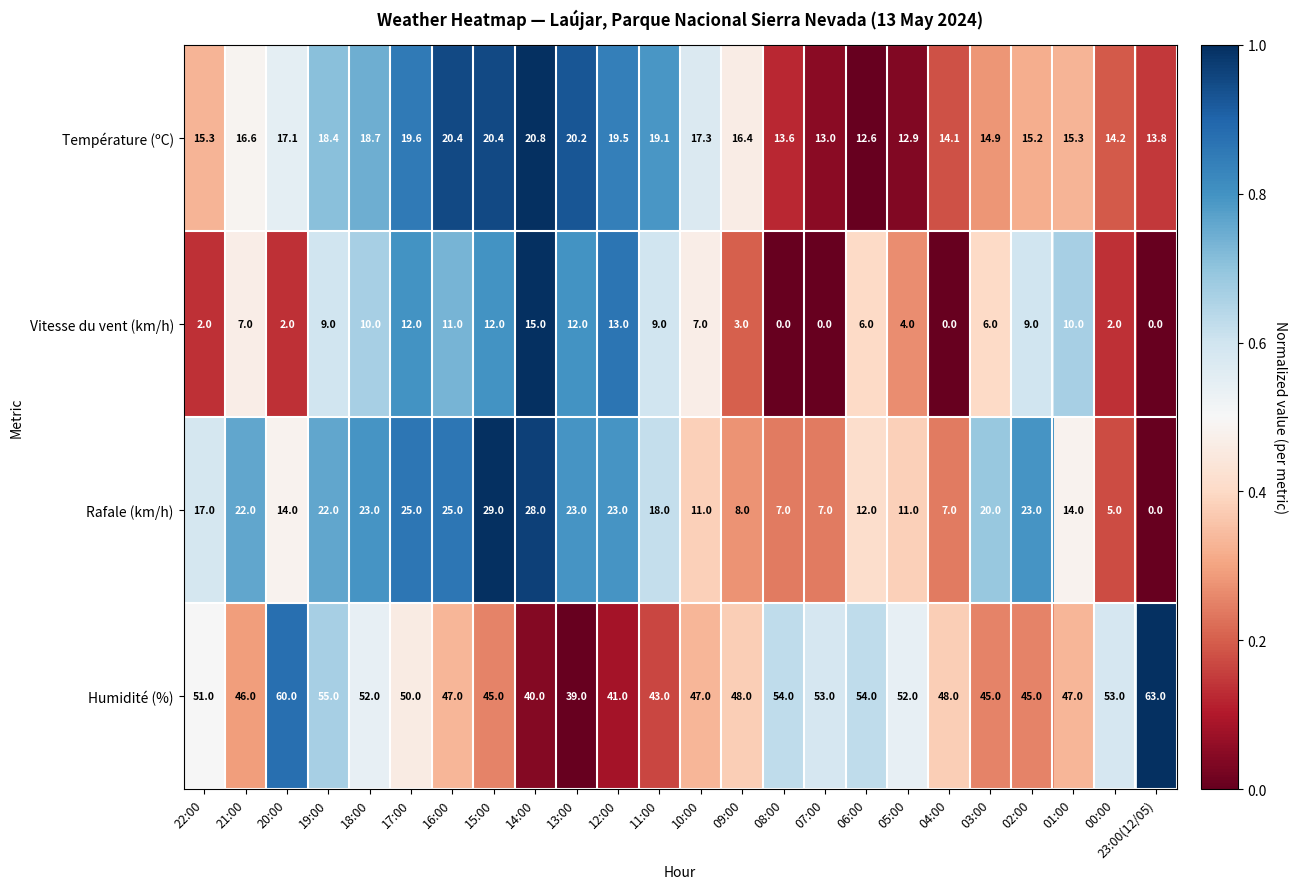

Is it true that Vitesse du vent (km/h) equals 2.0 at 22:00?

True